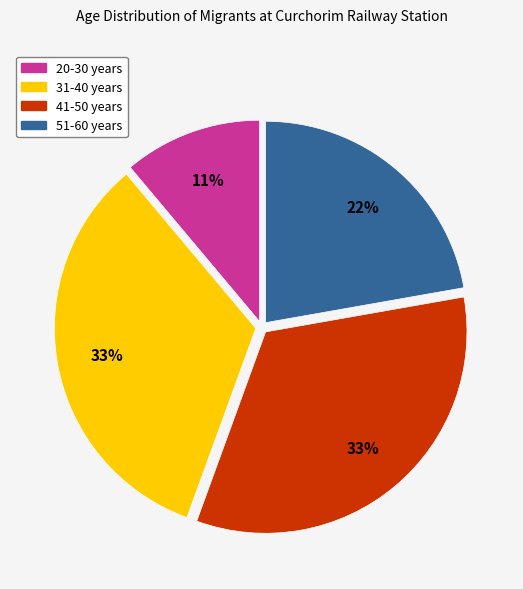

How many slices are in this pie chart?

4